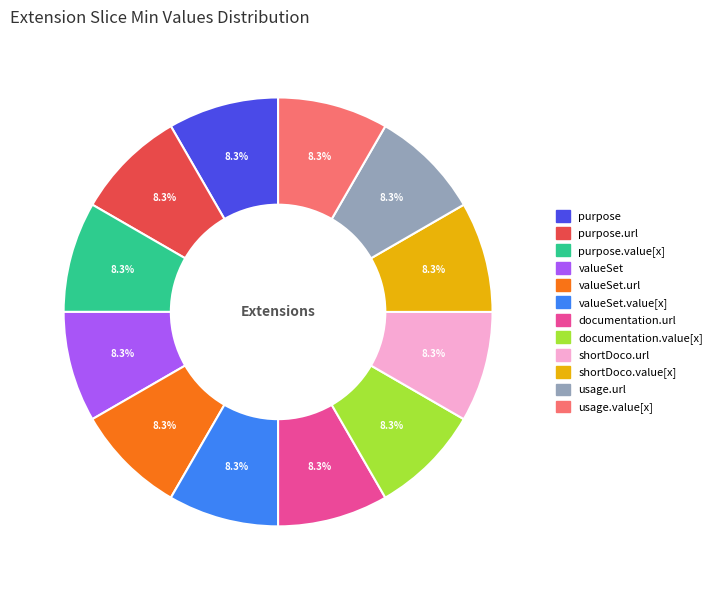

Is there a majority slice in this chart?

No